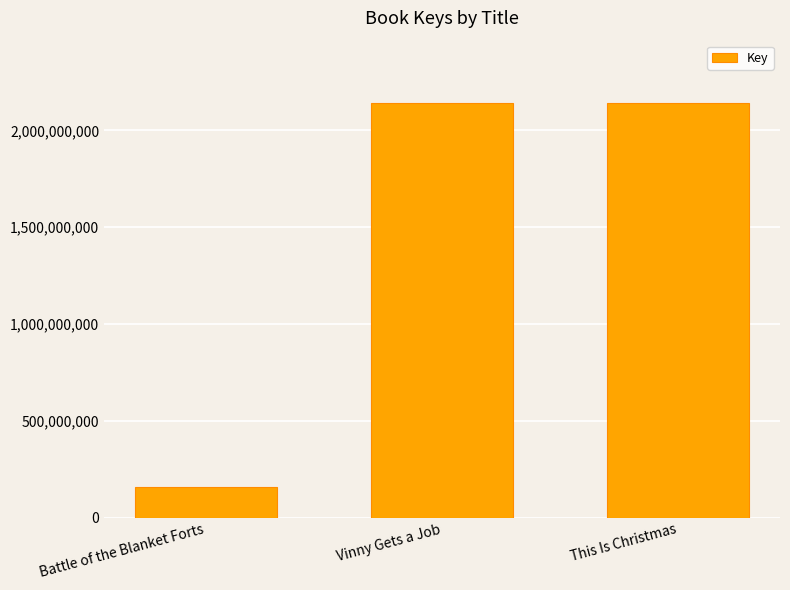

What is the label of the 3rd bar from the right?

Battle of the Blanket Forts